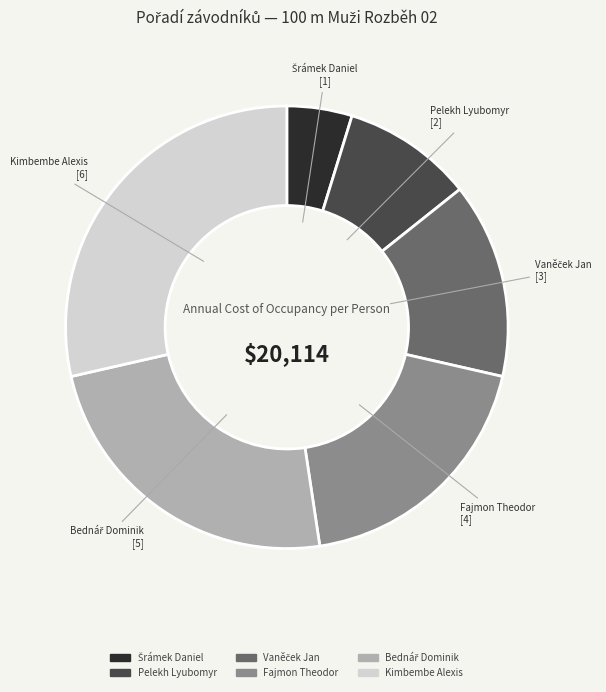

Between Fajmon Theodor and Pelekh Lyubomyr, which is larger?

Fajmon Theodor